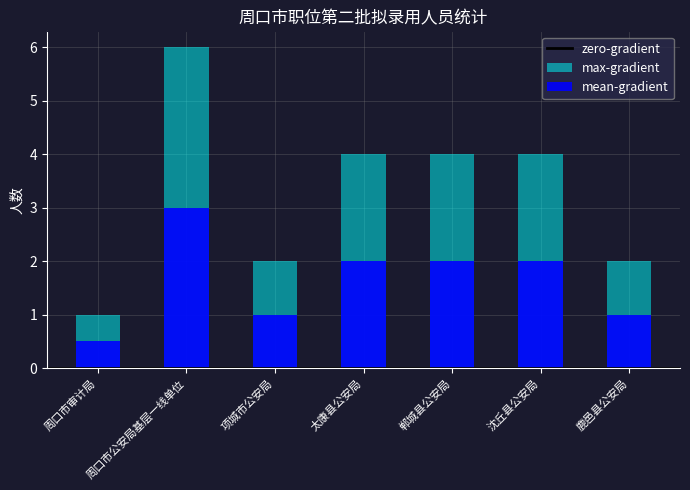

Which category has the lowest value in the max-gradient series?

周口市审计局